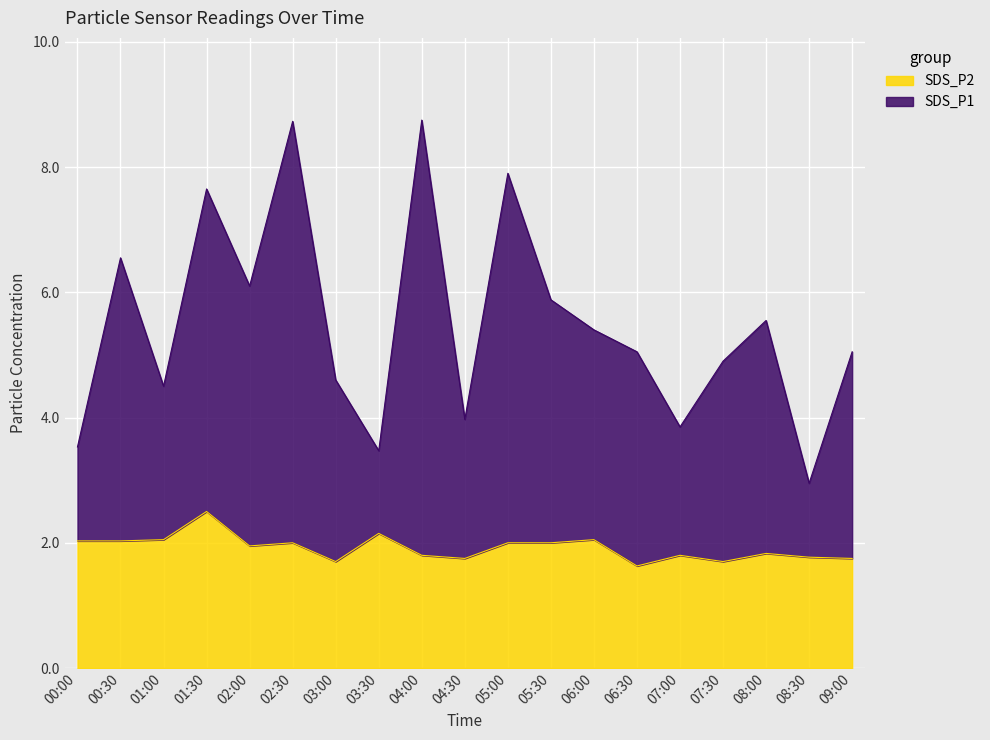

True or false: SDS_P1 and SDS_P2 cross at least once.

False